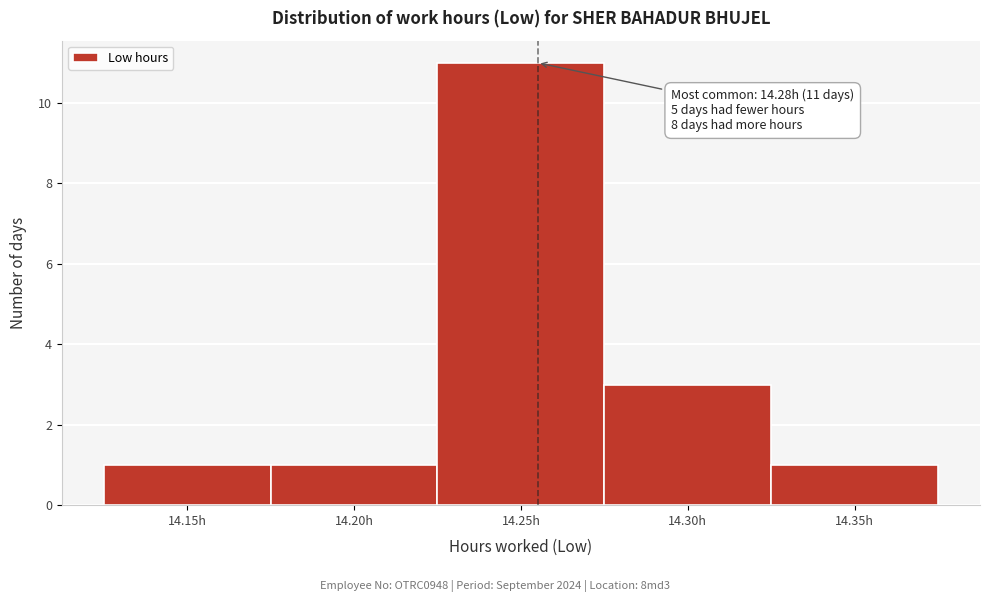

Reading left to right, transcribe all the data shown in this chart.

1	1	11	3	1